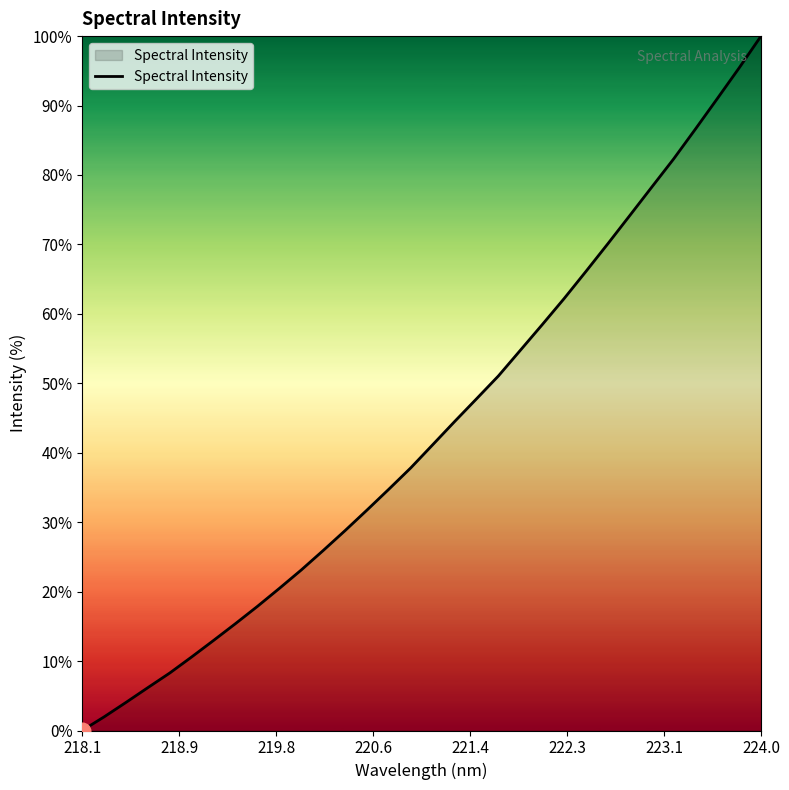

How many lines are shown in the chart?

1